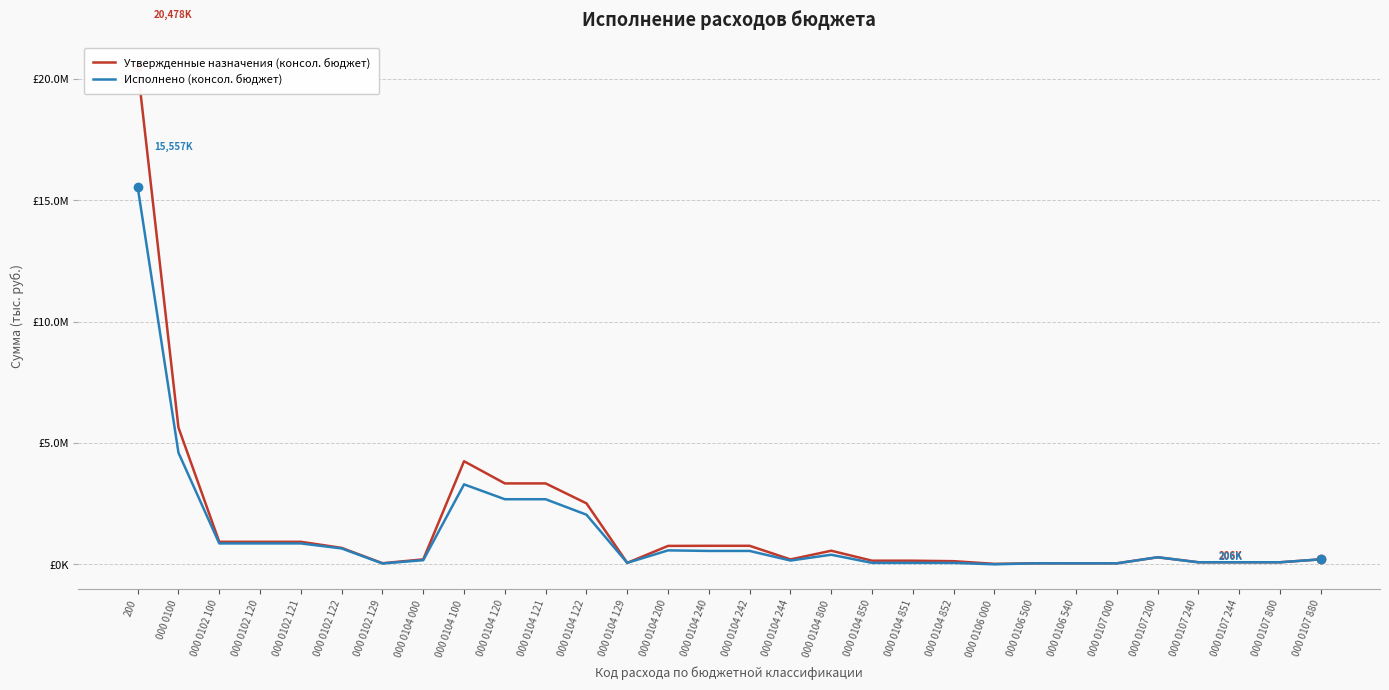

How many lines are shown in the chart?

2